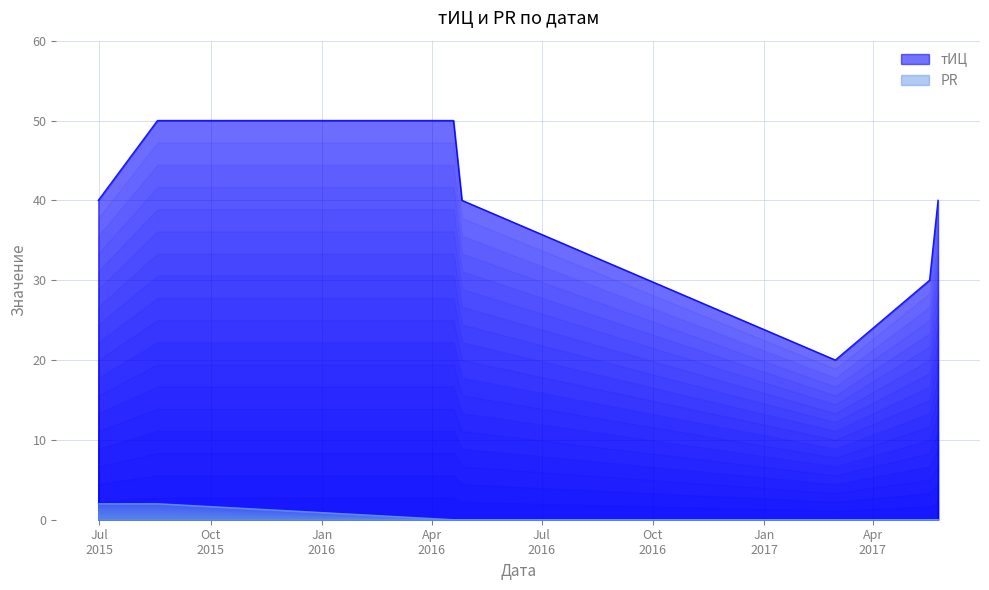

What is the lowest value of the тИЦ series?

20